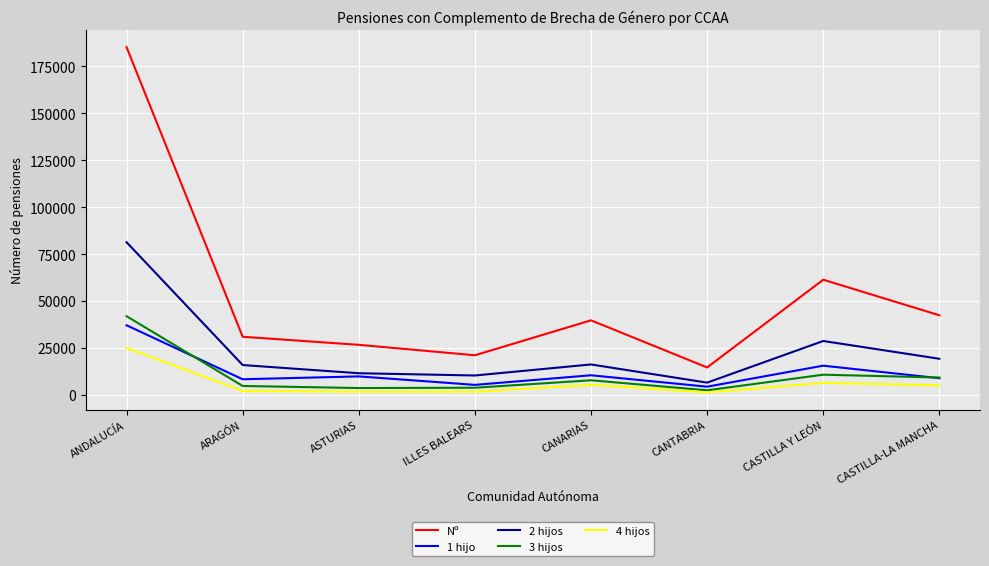

What is the spread (max minus min) of values at ILLES BALEARS?

19427